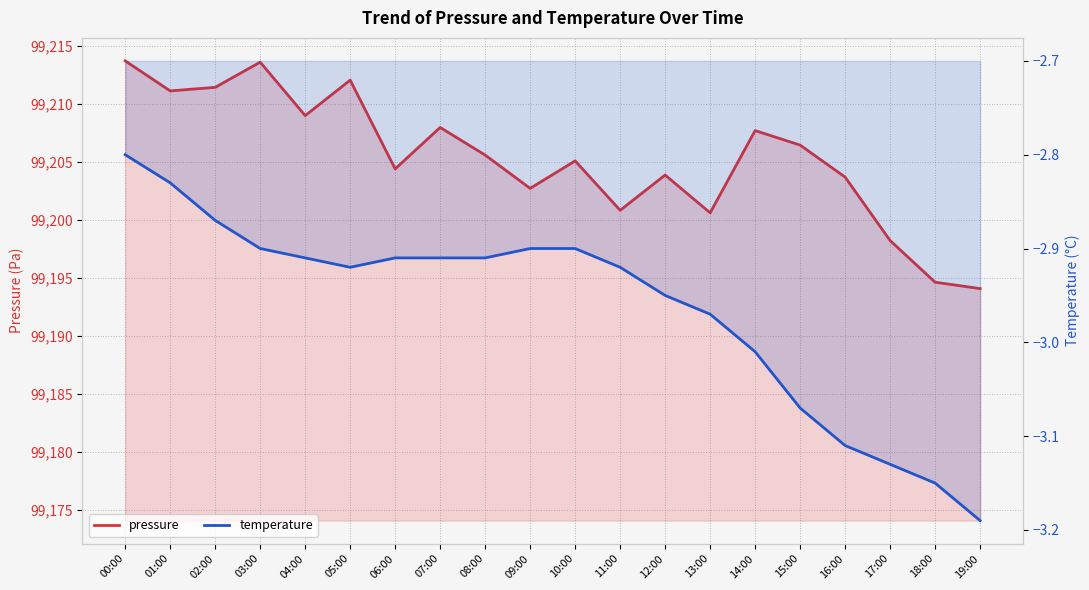

Does the chart have visible grid lines?

Yes